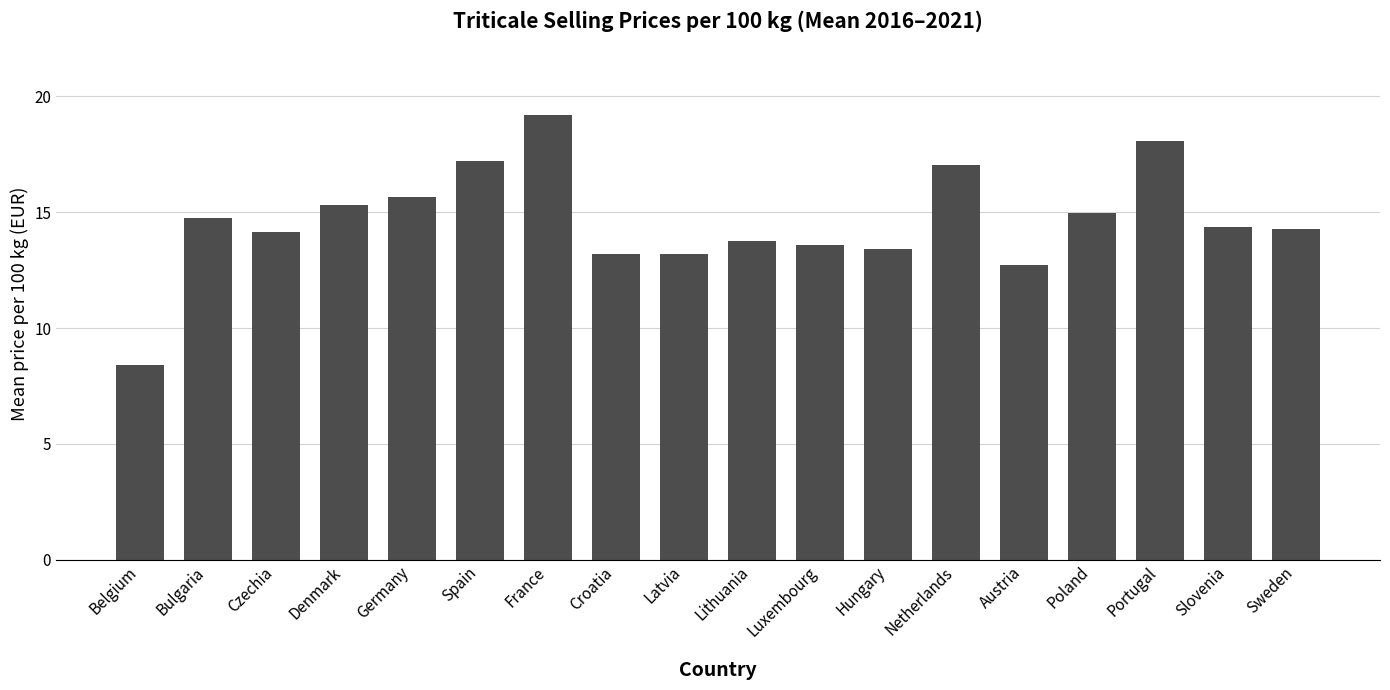

Which category has the highest value across all series?

France